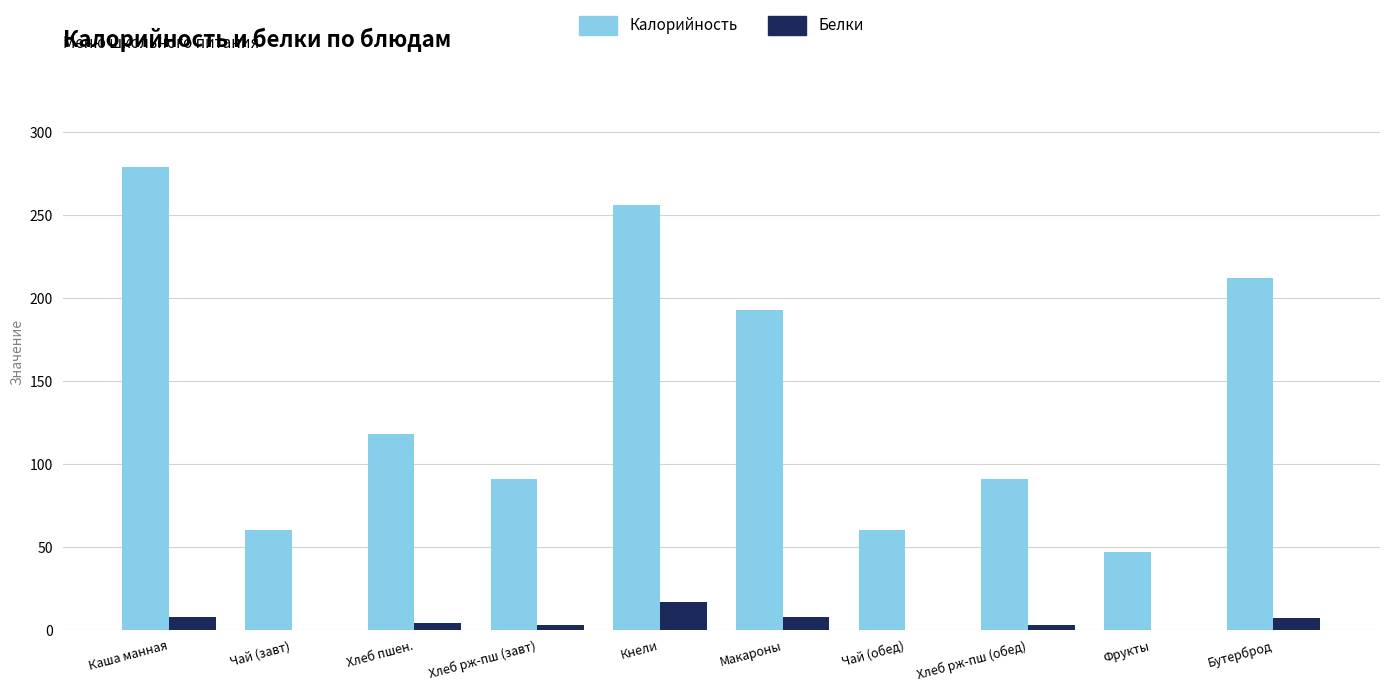

The value of Калорийность at Макароны is 193. True or false?

True